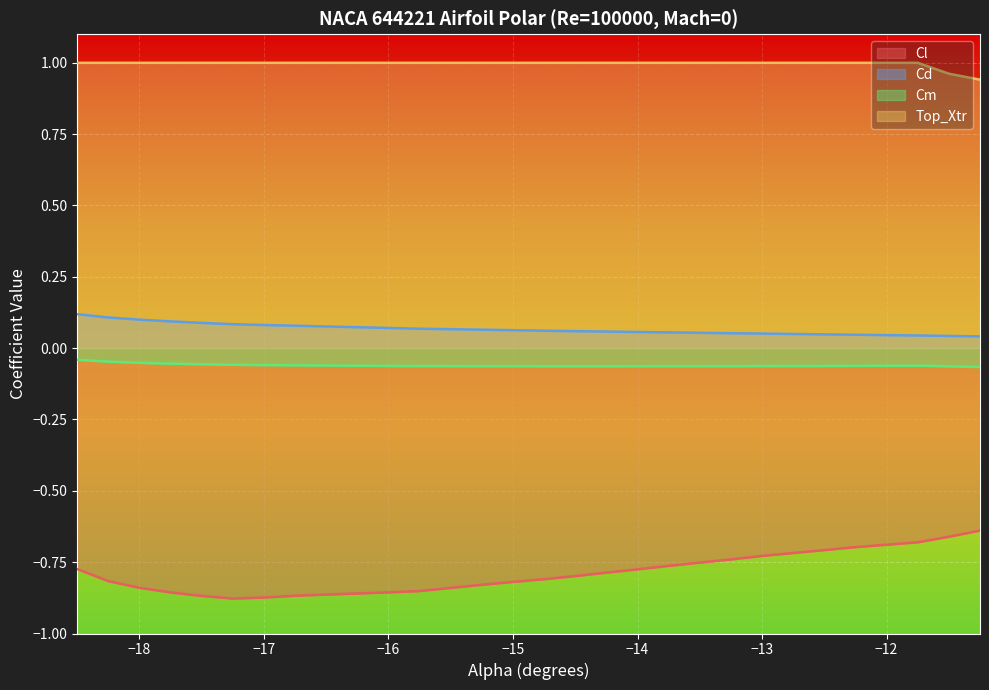

Which series has the largest total across all categories?

Top_Xtr